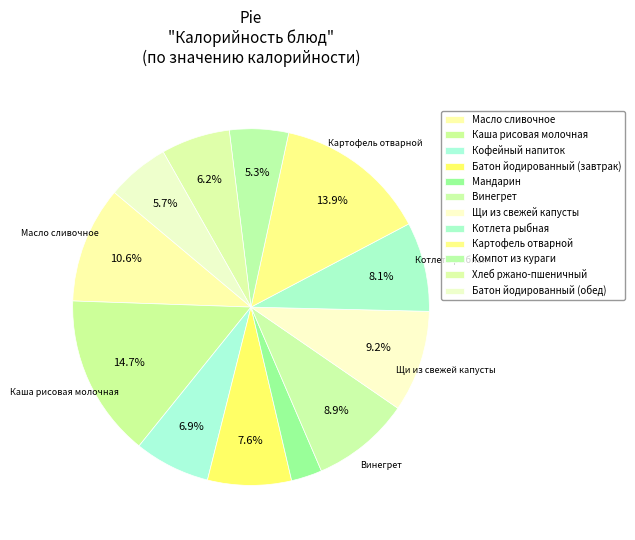

Count the number of slices in the pie.

12